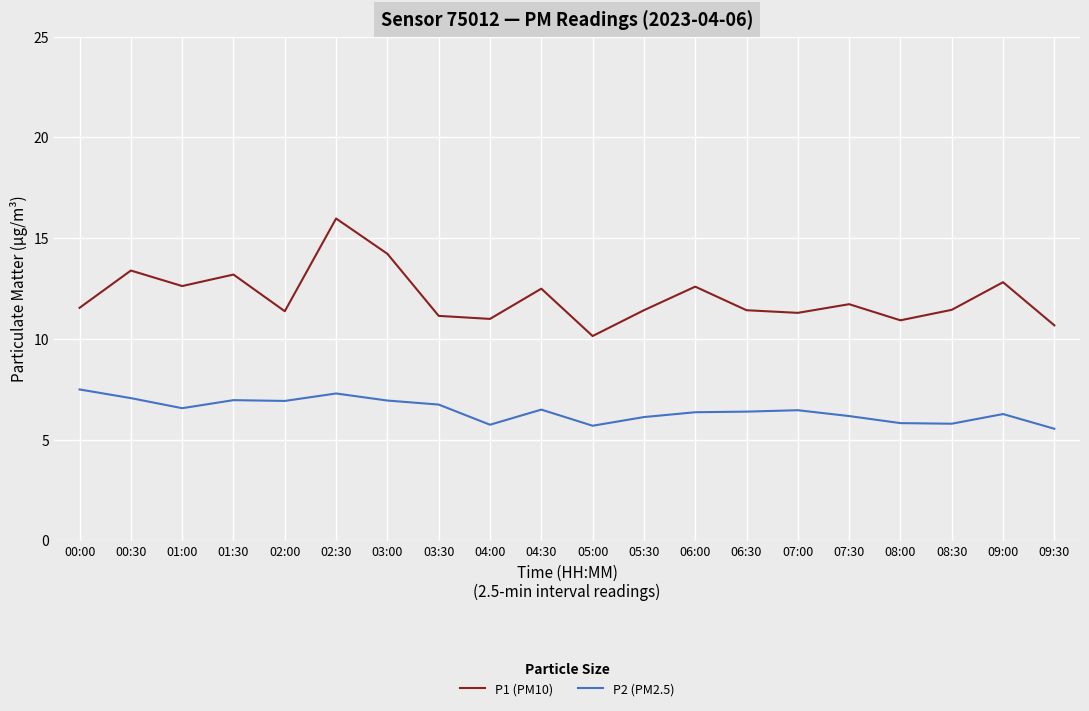

What is the spread (max minus min) of values at 03:30?

4.4